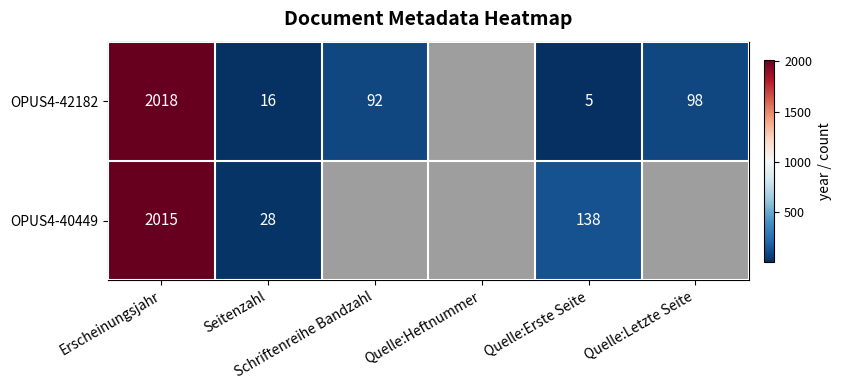

Is it true that OPUS4-40449 equals 1027.2 at Erscheinungsjahr?

False